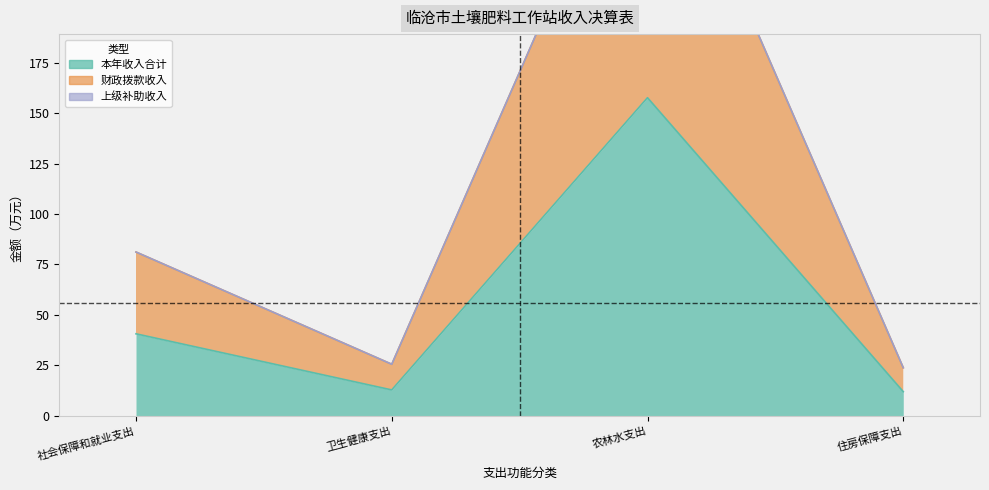

What is the difference between the second highest and minimum values in the 本年收入合计 series?

28.7